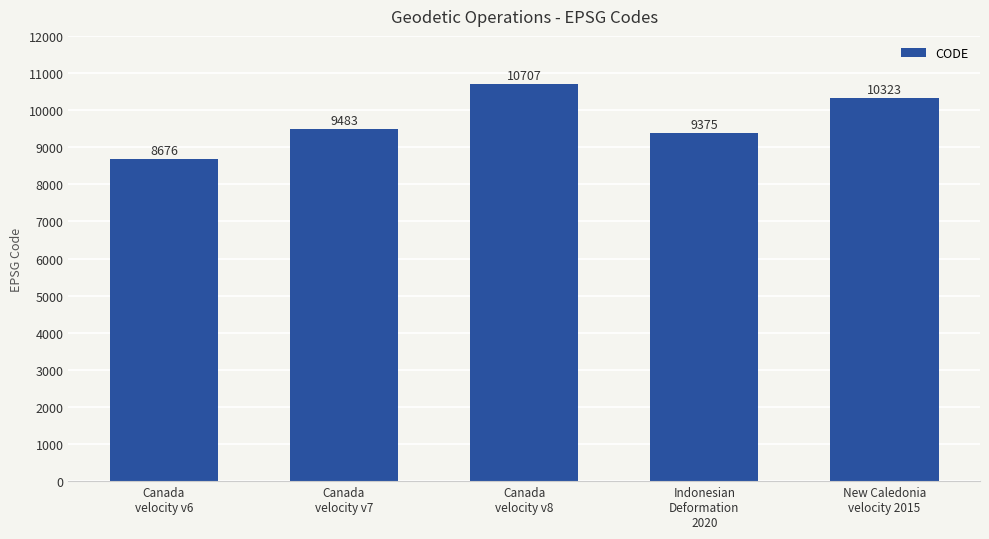

Reading left to right, list all the values displayed in this chart.

8676	9483	10707	9375	10323